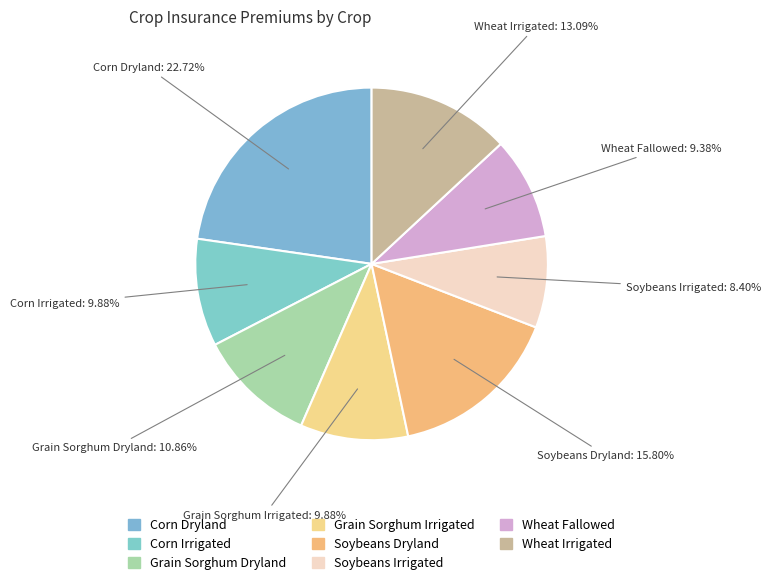

Rank the categories by value from lowest to highest.

Soybeans Irrigated, Wheat Fallowed, Corn Irrigated, Grain Sorghum Irrigated, Grain Sorghum Dryland, Wheat Irrigated, Soybeans Dryland, Corn Dryland